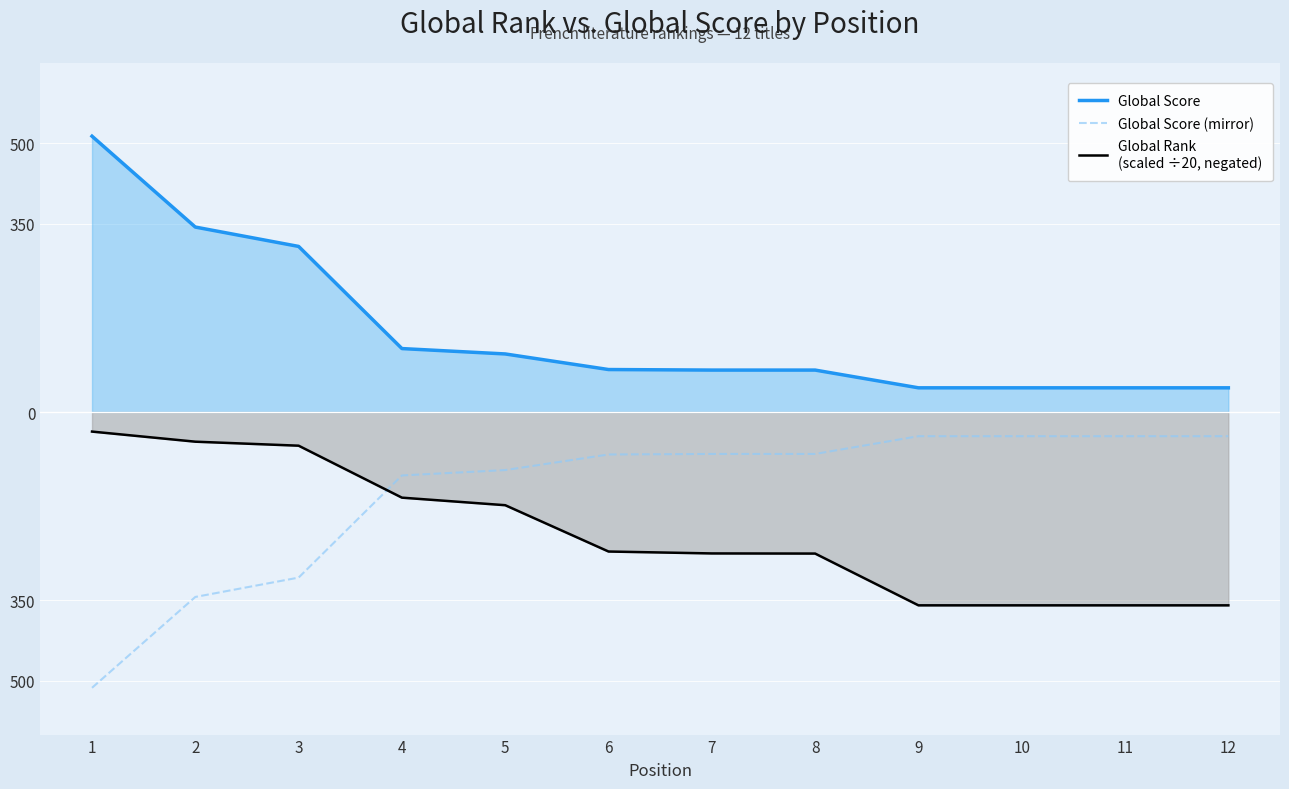

Rank the series by their maximum value, from lowest to highest.

Global Score (mirror), Global Rank
(scaled ÷20, negated), Global Score